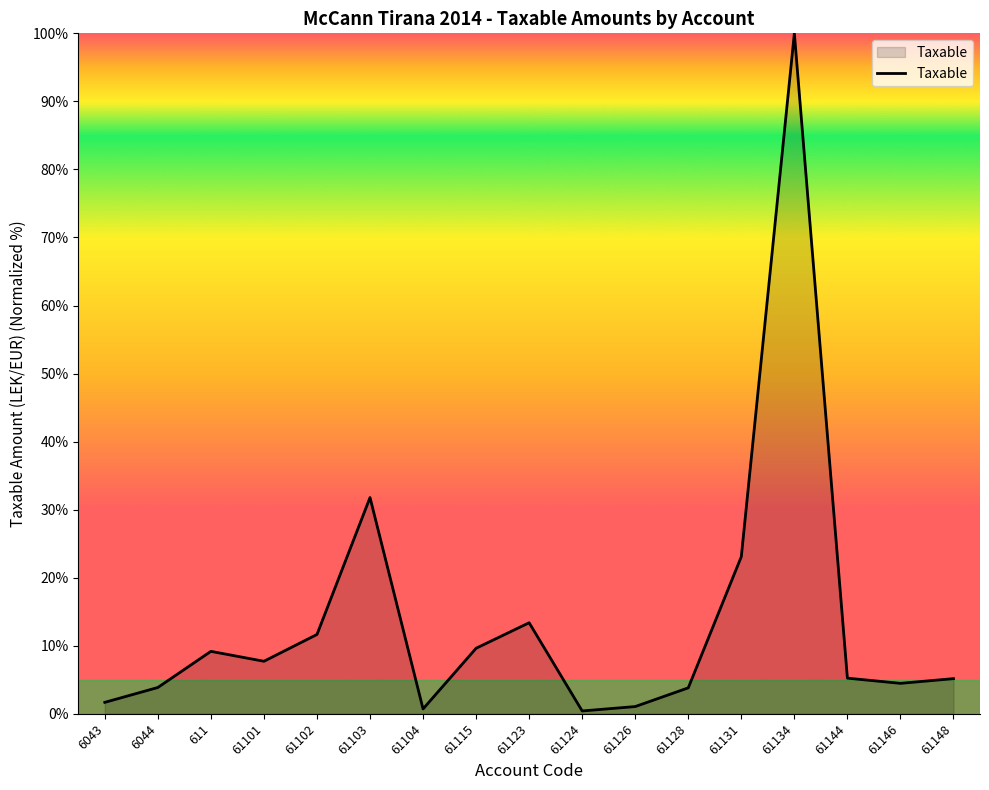

Where does the data first go above 5?

611